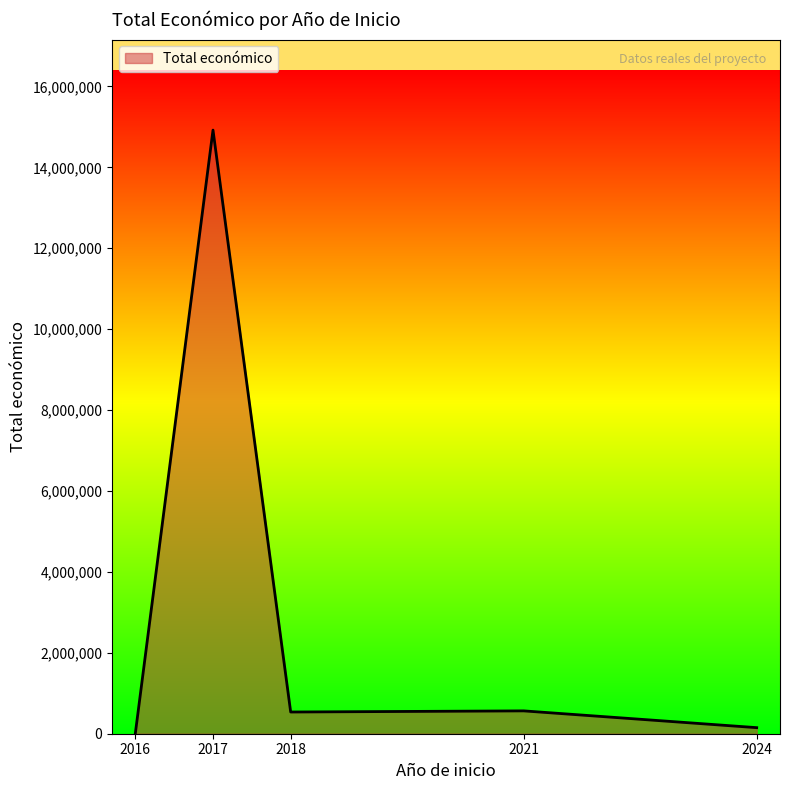

What is the average value?

3236222